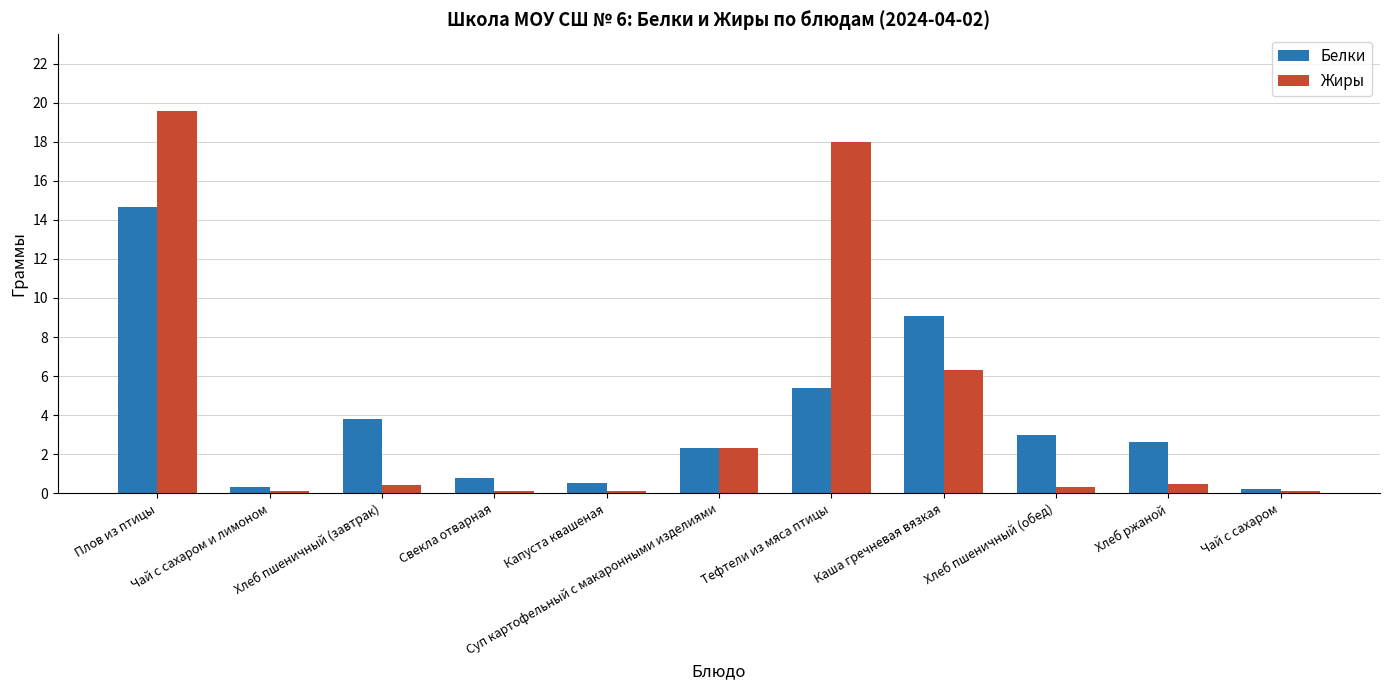

How many bars are there in total?

22